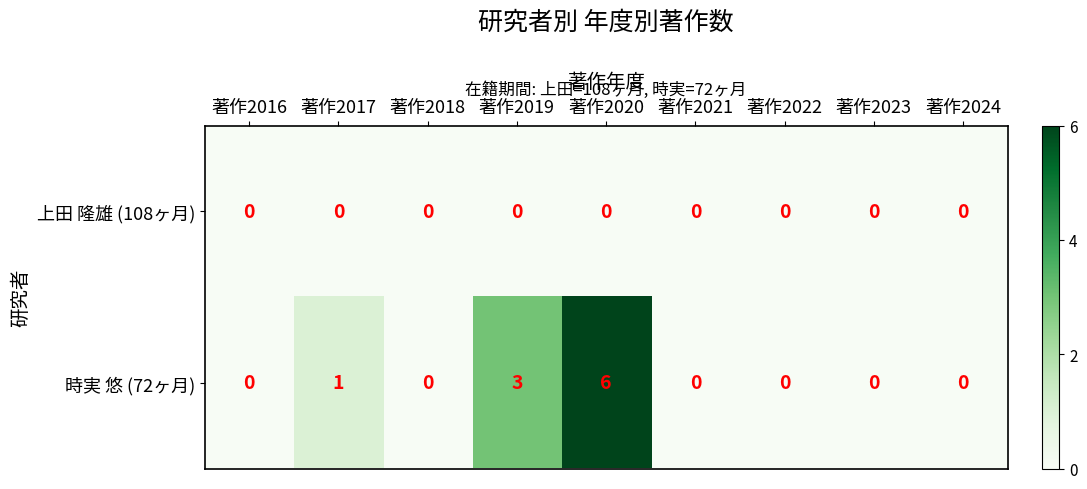

Is the value of 上田 隆雄 (108ヶ月) at 著作2022 greater than the value of 時実 悠 (72ヶ月) at 著作2017?

No